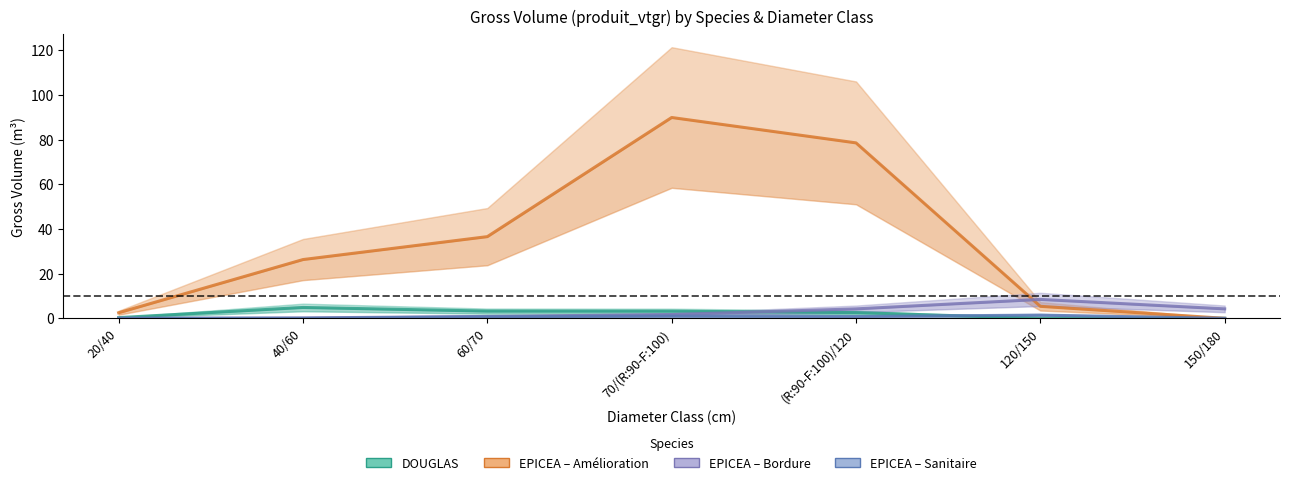

Between 20/40 and 150/180, which is larger?

20/40